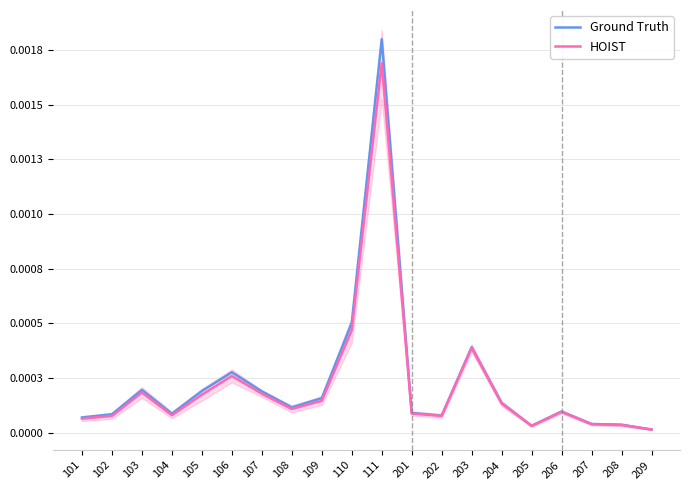

Is it true that Ground Truth equals 0.0 at 110?

False